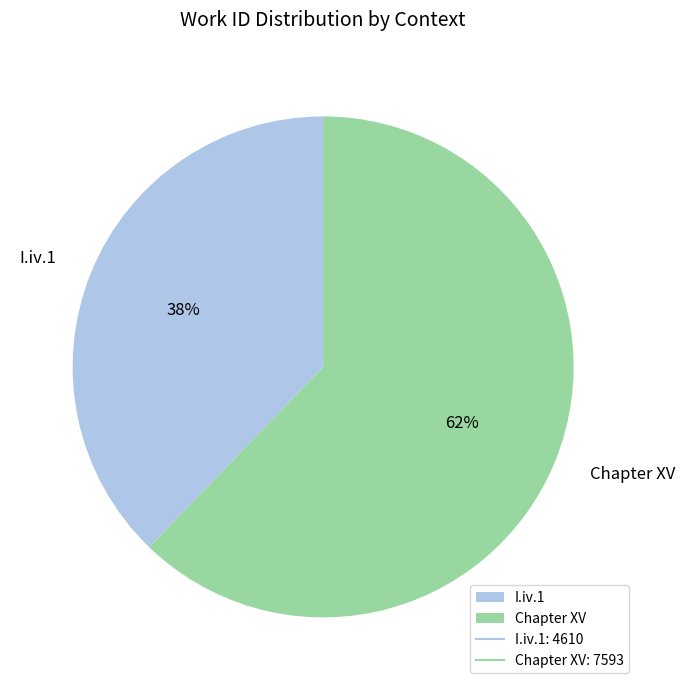

Is I.iv.1 the majority of the pie?

No